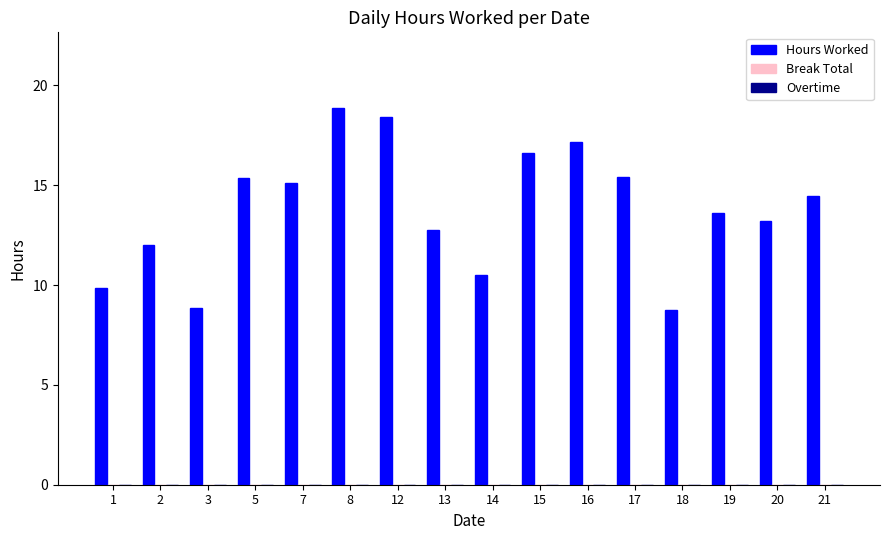

What is the minimum value shown in the chart?

8.8